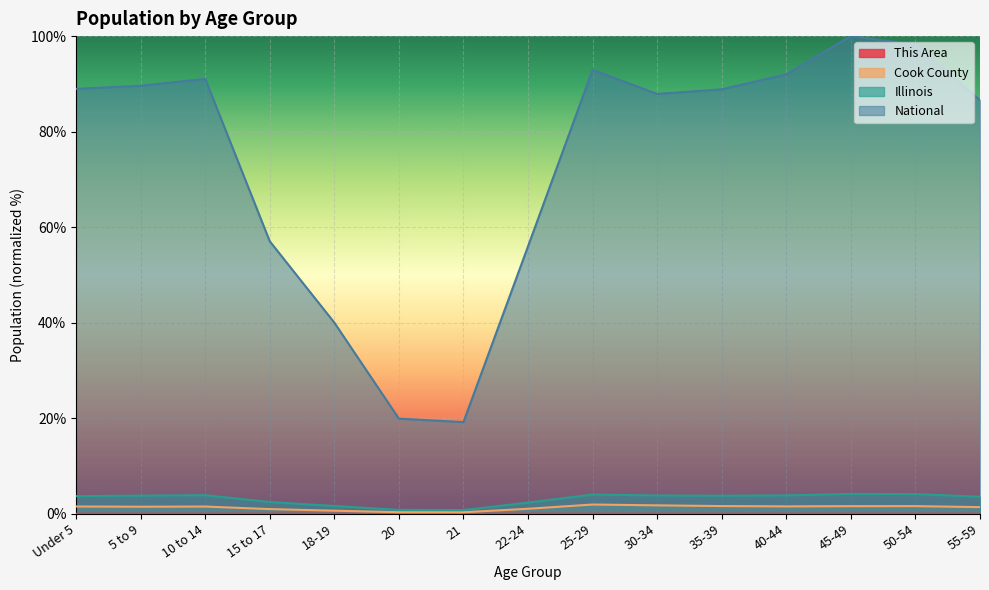

True or false: Cook County and This Area intersect in this chart.

False